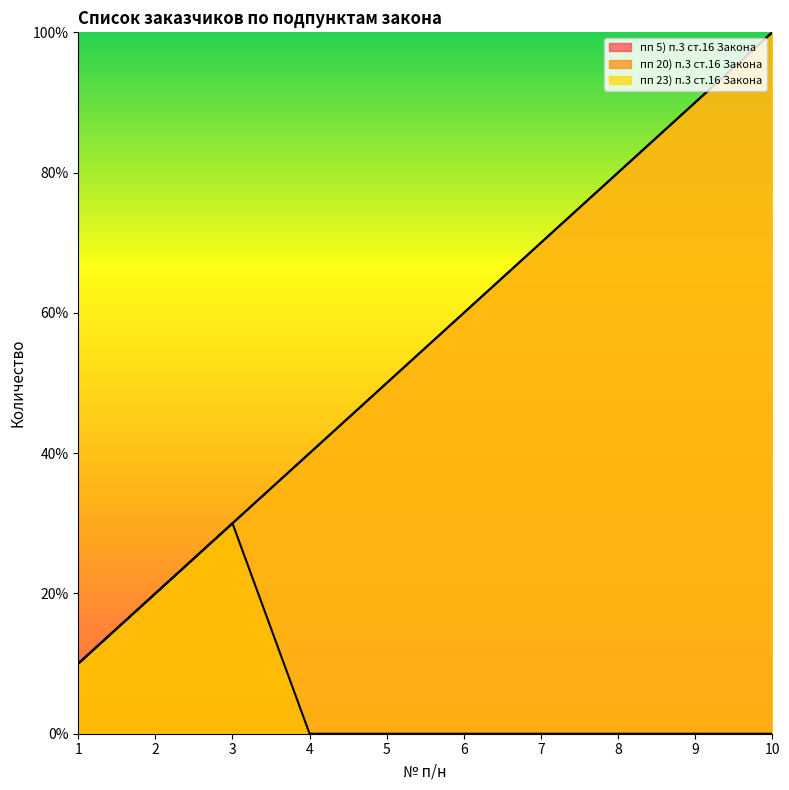

Rank the series by their maximum value, from lowest to highest.

пп 20) п.3 ст.16 Закона, пп 5) п.3 ст.16 Закона, пп 23) п.3 ст.16 Закона